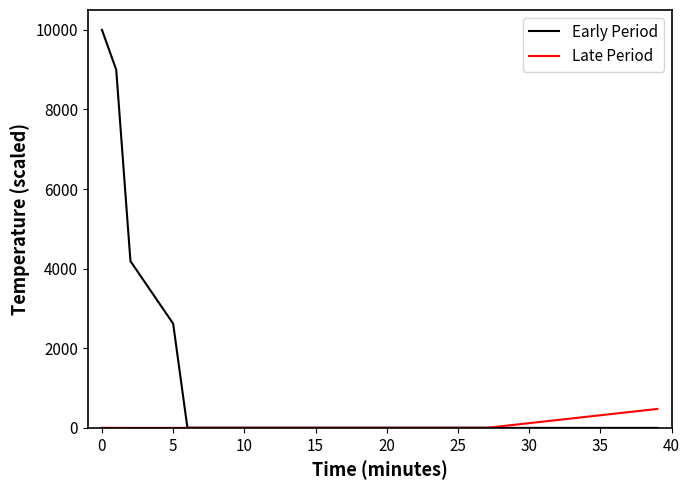

How many lines are shown in the chart?

2